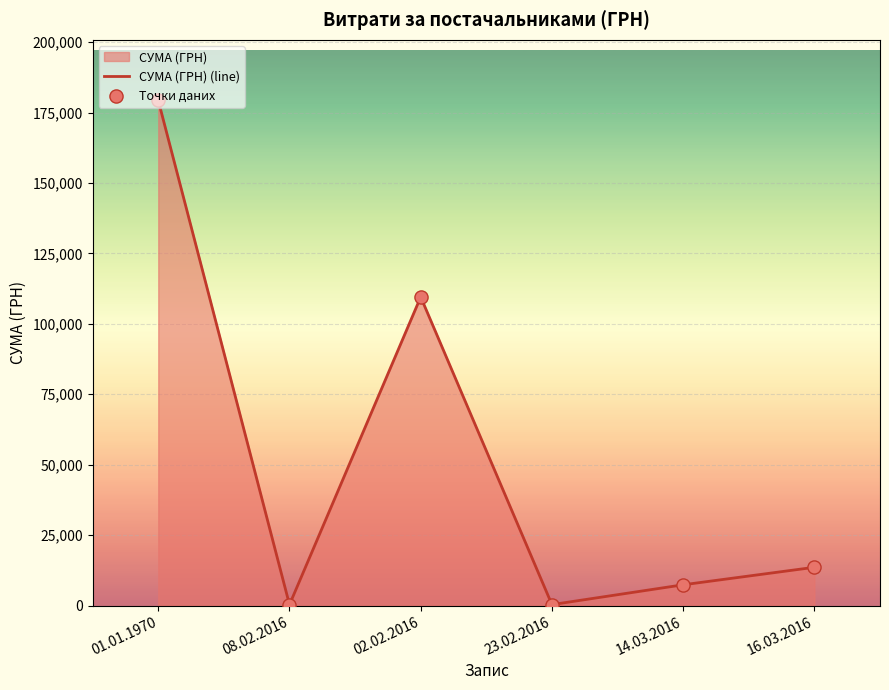

At how many categories does at least one series exceed 120555?

1